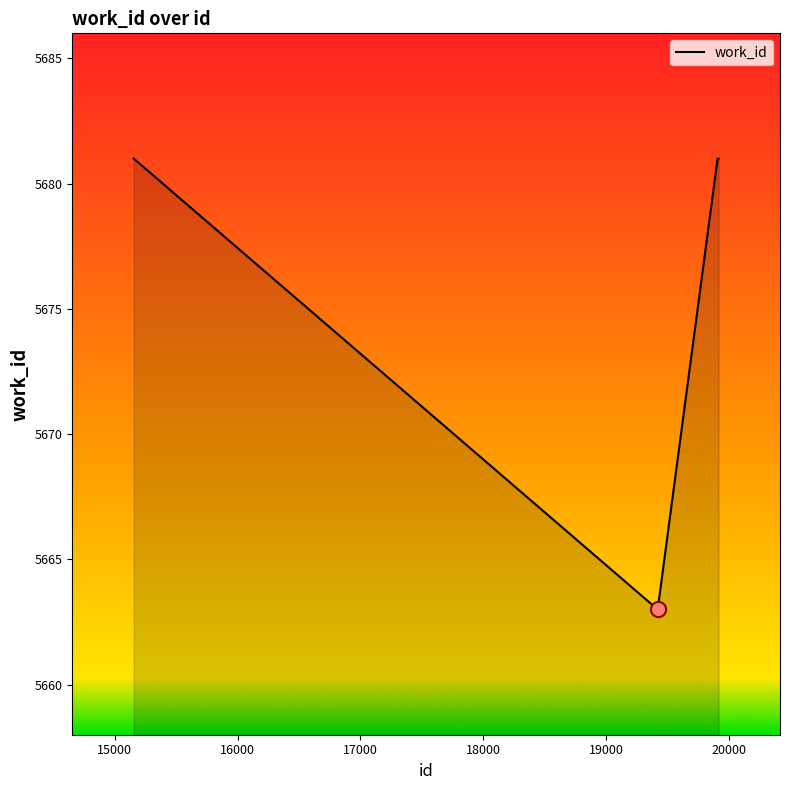

What is the minimum value shown in the chart?

5663